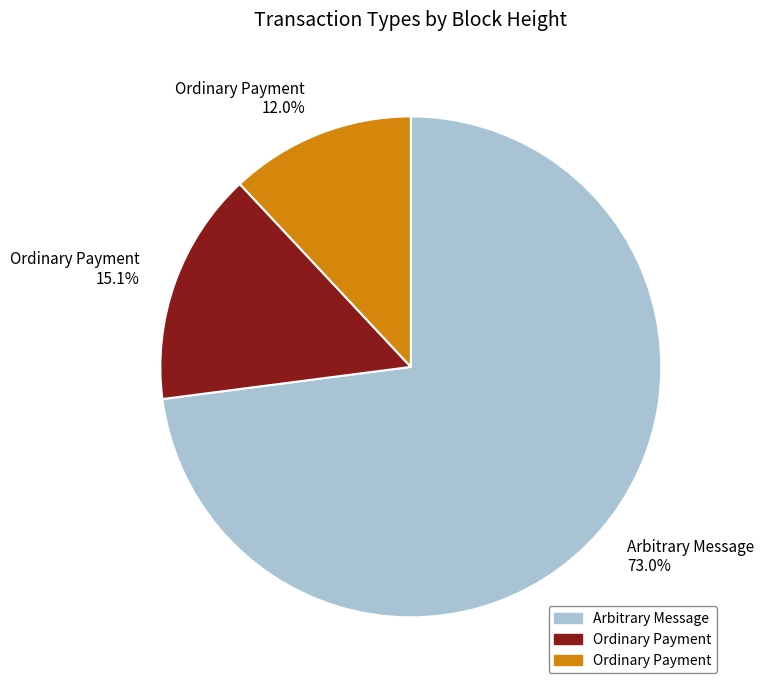

Is there any slice that represents more than half of the pie?

Yes